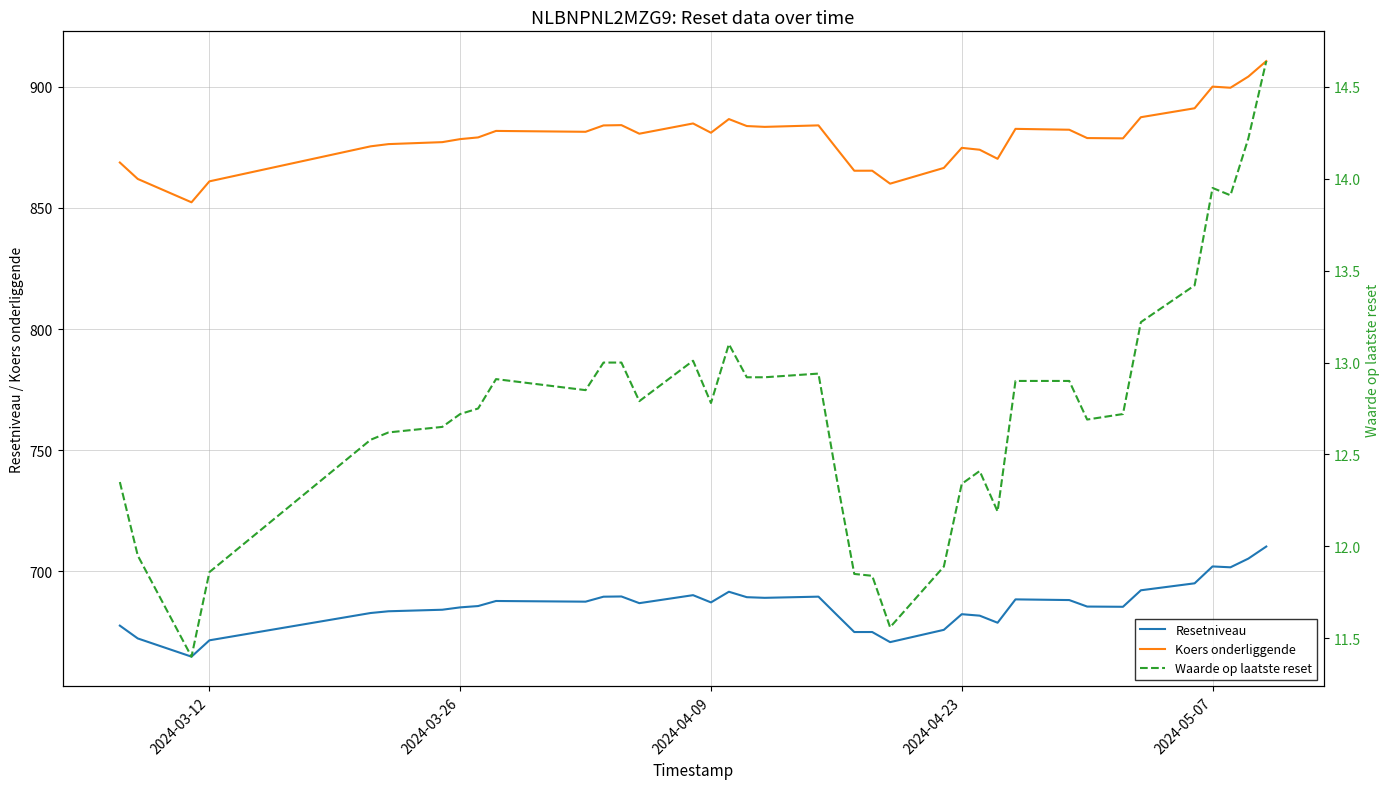

True or false: Koers onderliggende and Resetniveau cross at least once.

False